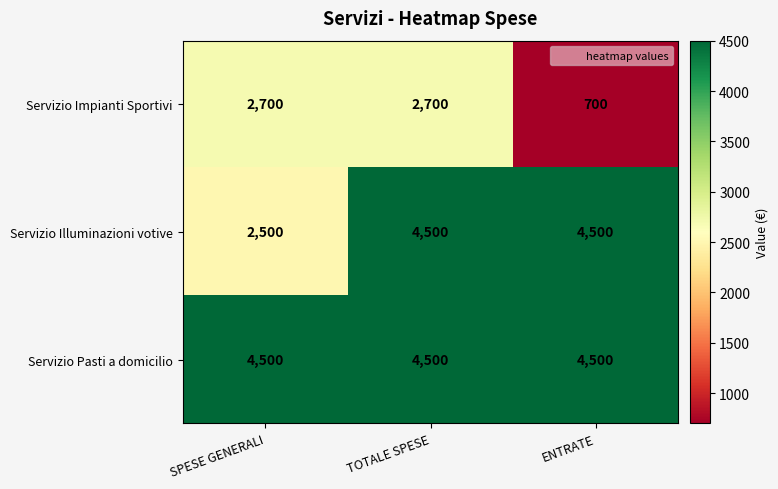

At which category is the sum across all series the highest?

TOTALE SPESE